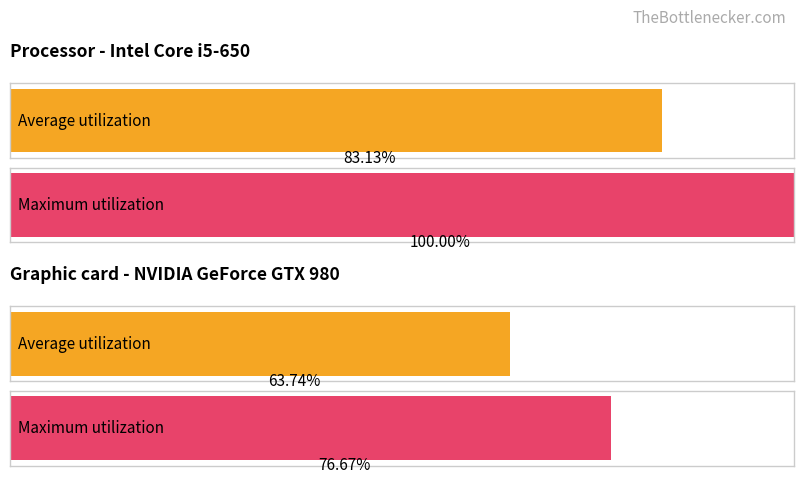

What is the sum of all Maximum utilization values?

176.7